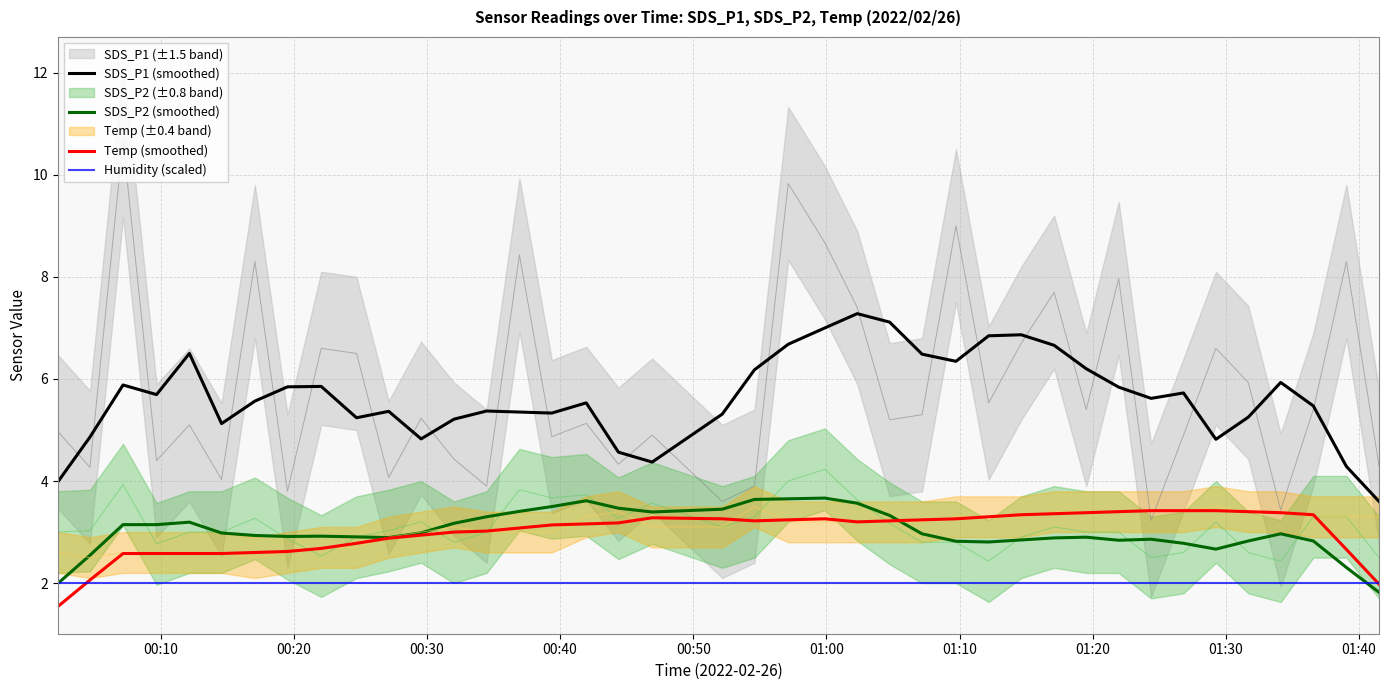

What is the smallest value displayed?

1.5